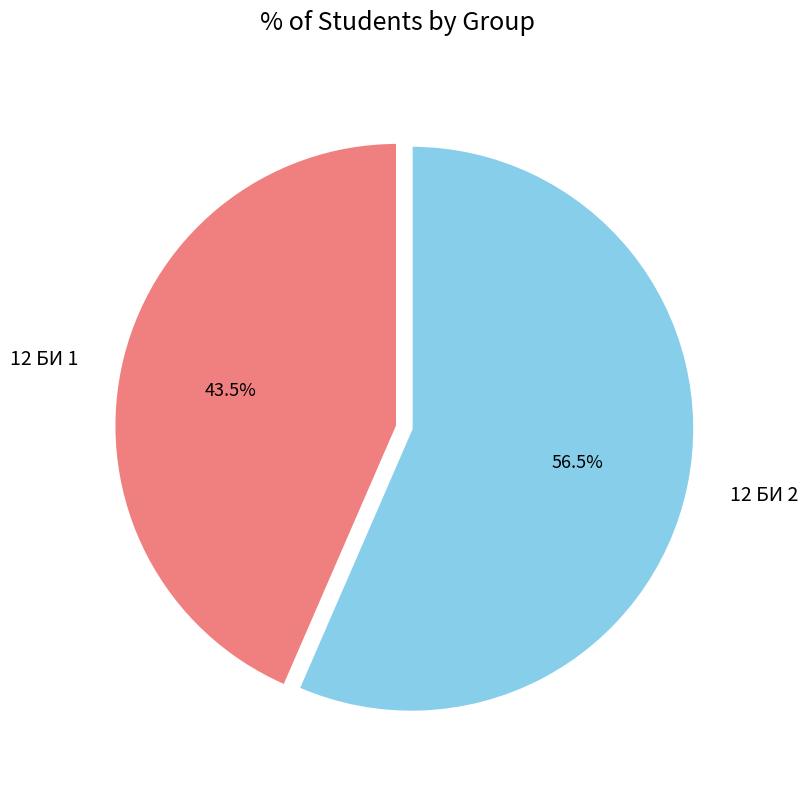

Is there any slice that represents more than half of the pie?

Yes